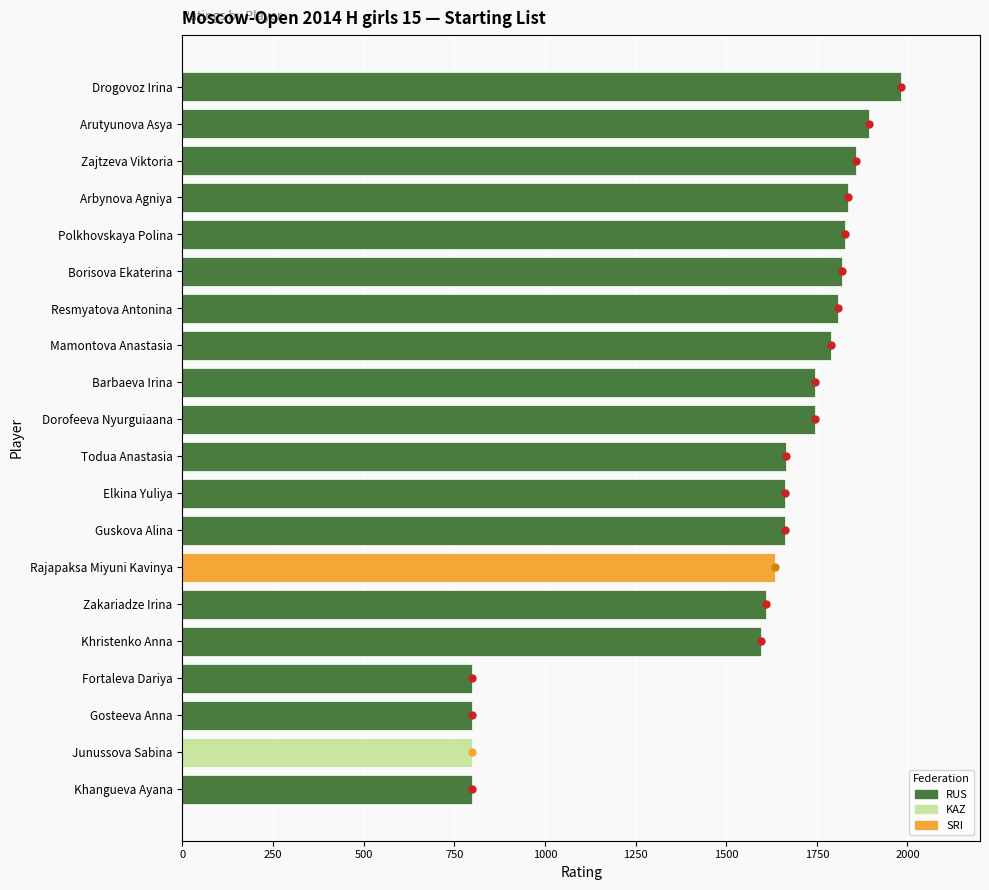

What is the value of the 8th bar from the top?

1790